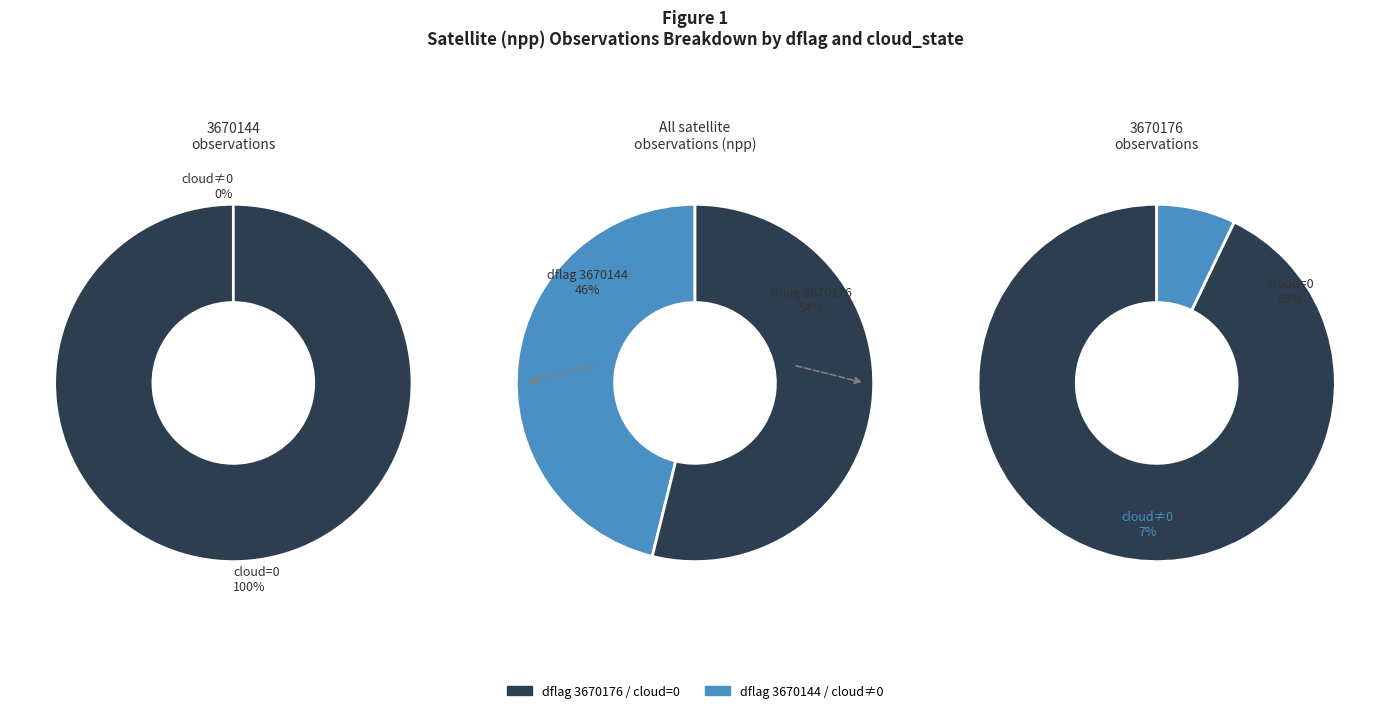

Which category has the smallest portion of the pie?

3670144